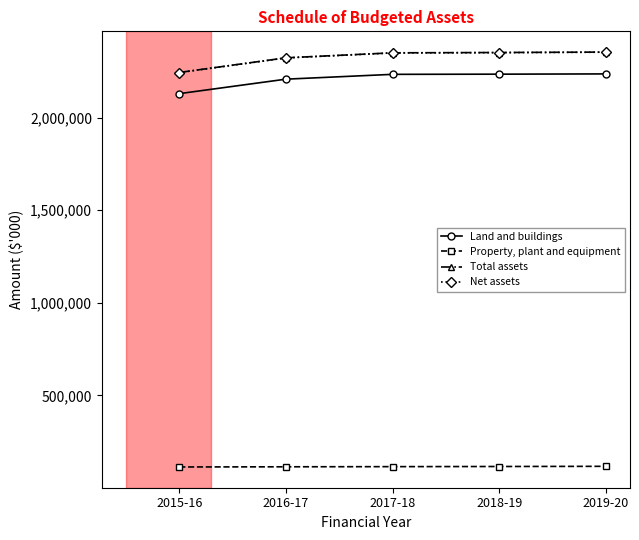

What is the average value of the Land and buildings series?

2208019